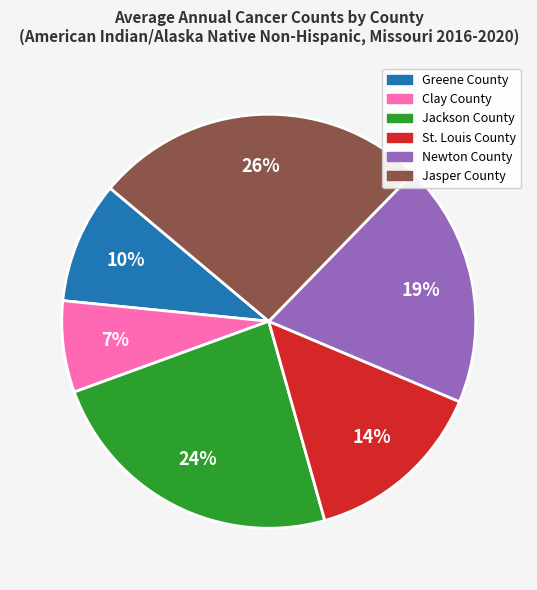

To the nearest percent, what is the combined percentage of Newton County and Jasper County?

45%